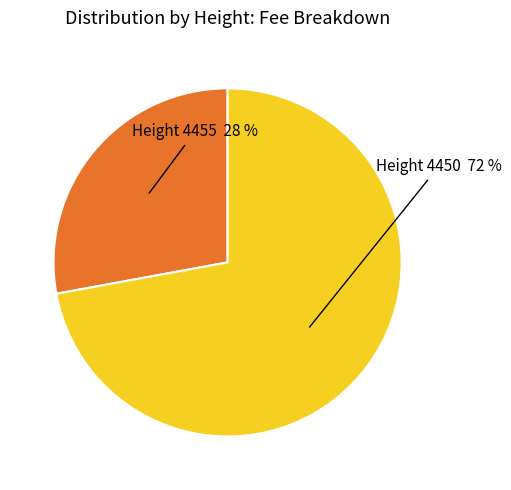

To the nearest percent, what is the difference between the largest and smallest slice percentages?

44%